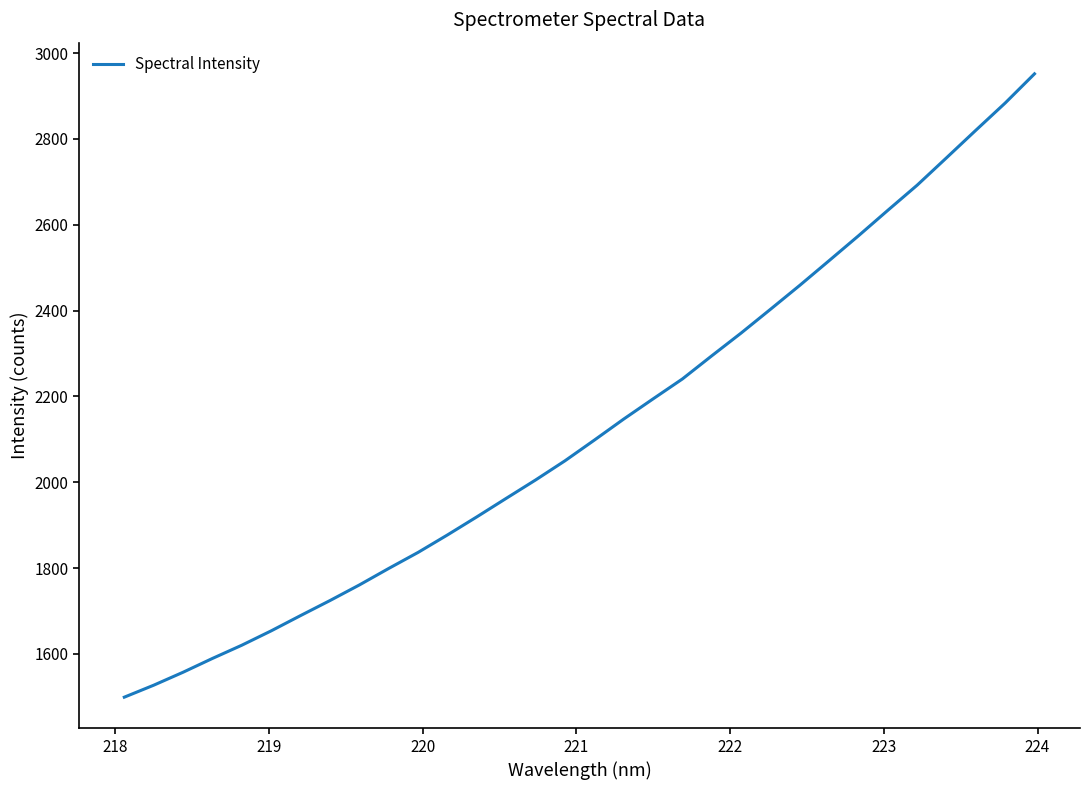

What is the difference between the maximum and minimum values?

1452.5